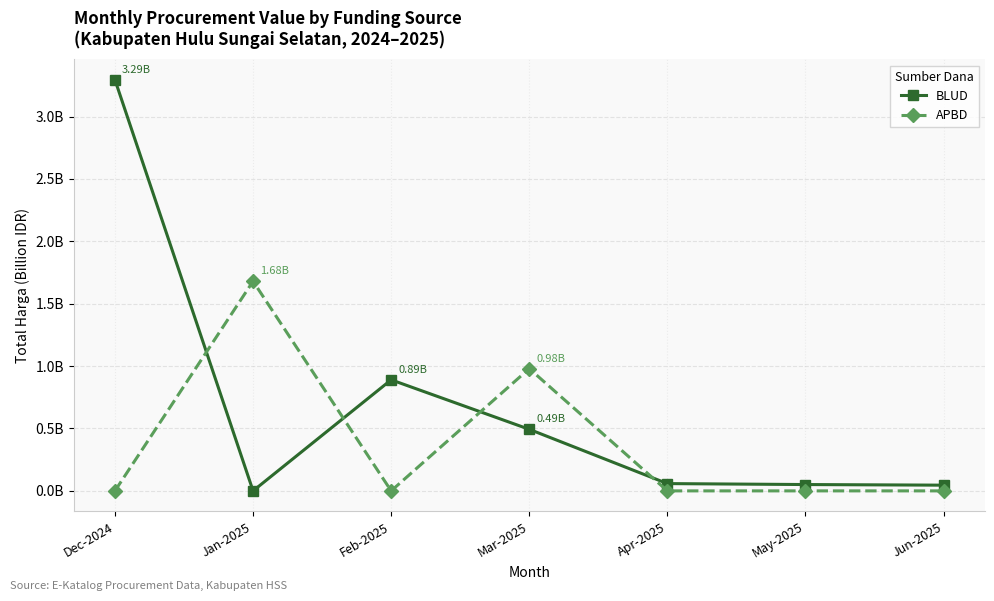

What are all the series names shown in the legend?

BLUD, APBD